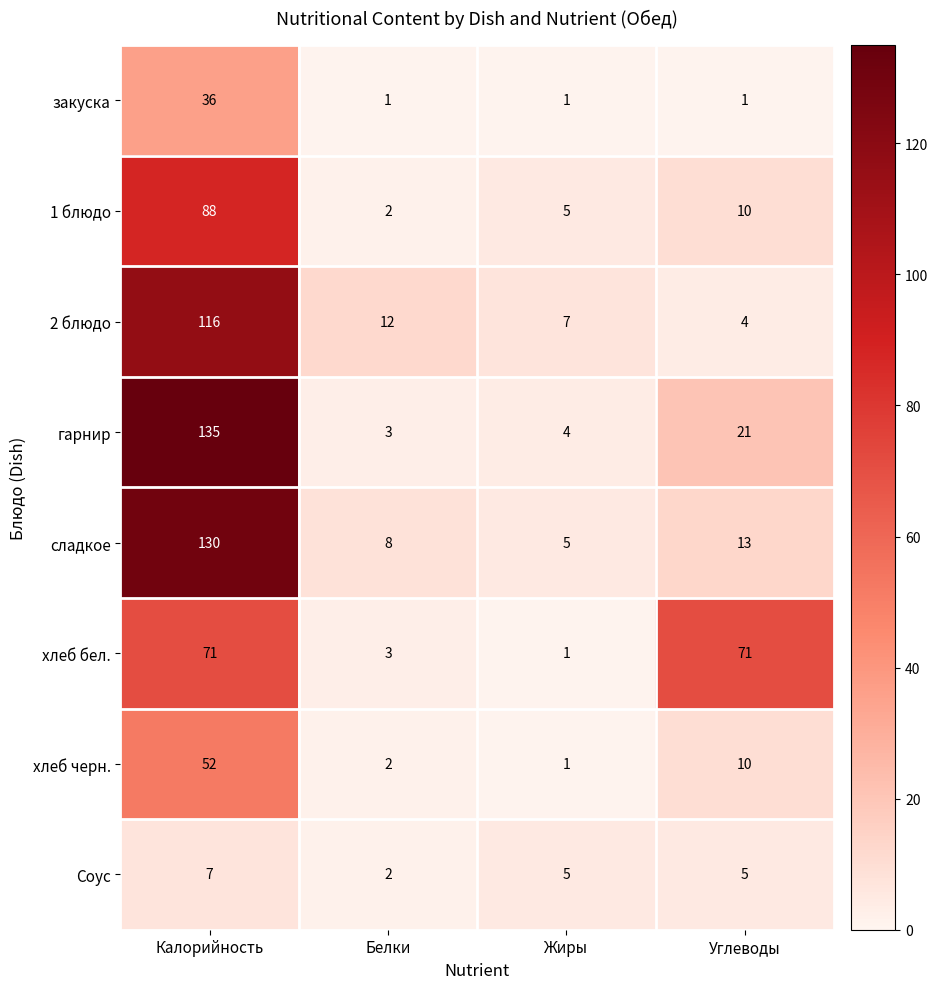

The value of гарнир at Калорийность is 135. True or false?

True